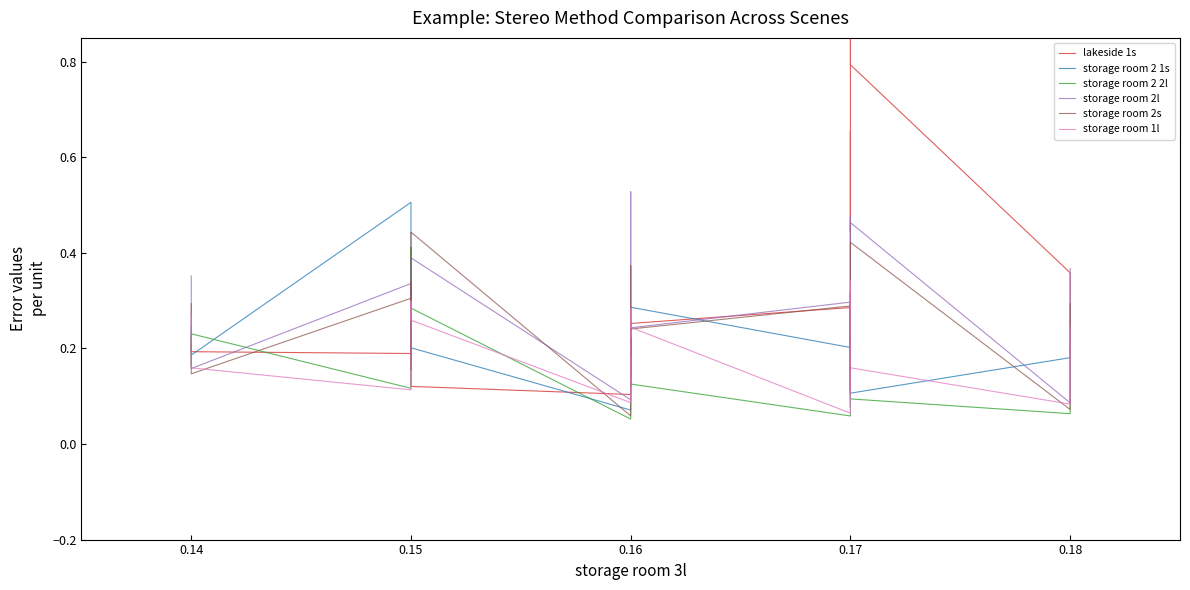

Count the storage room 2 1s values in the range 0 to 1.

20